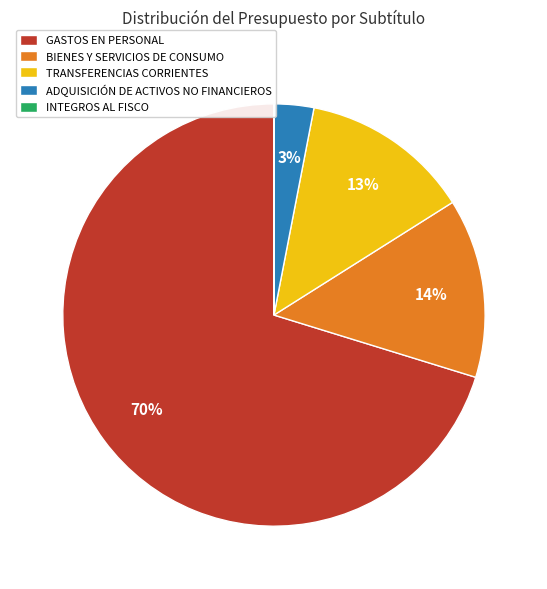

To the nearest percent, what is the combined percentage of BIENES Y SERVICIOS DE CONSUMO and TRANSFERENCIAS CORRIENTES?

27%